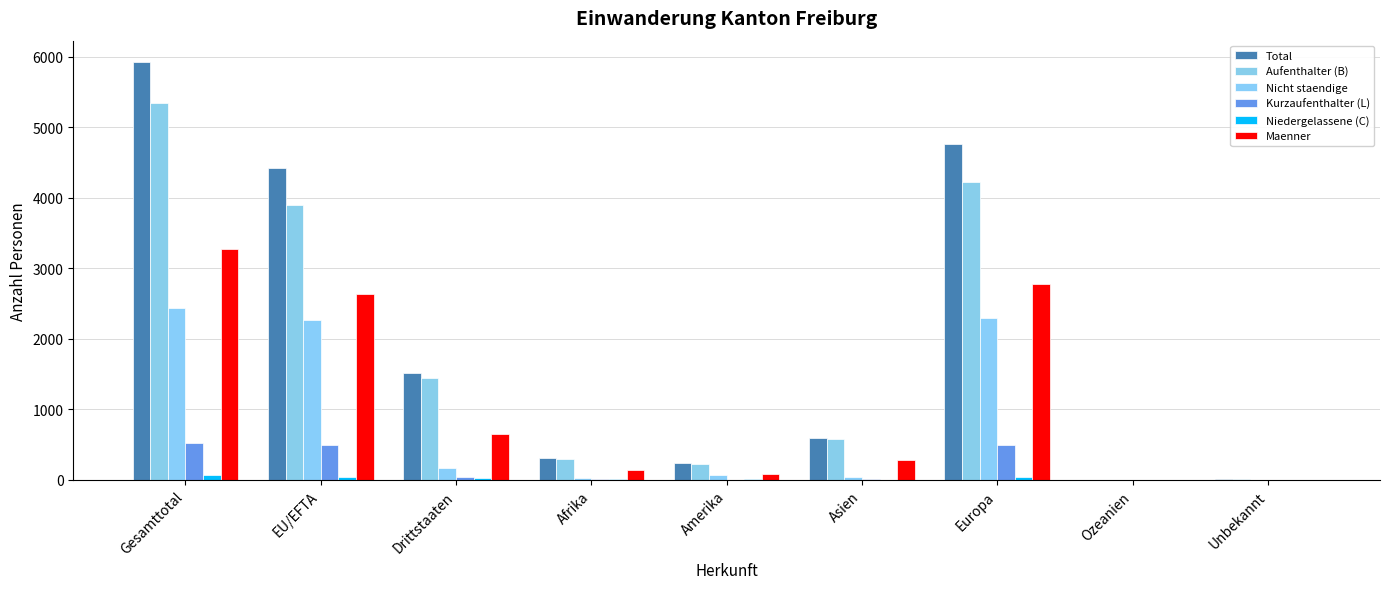

Are the bars grouped side by side (vs. stacked)?

Yes